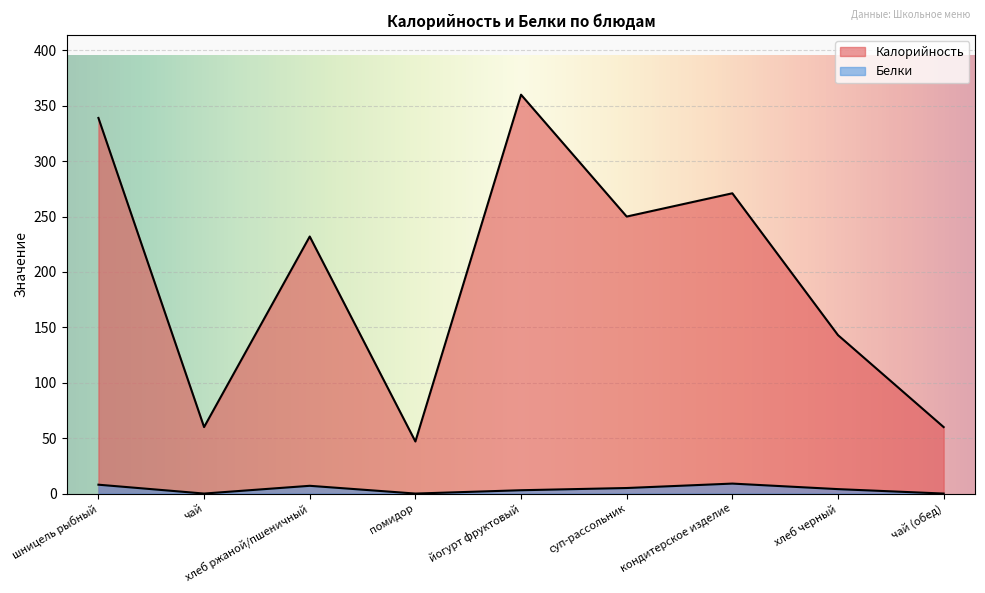

At which label does Белки first exceed 4?

шницель рыбный